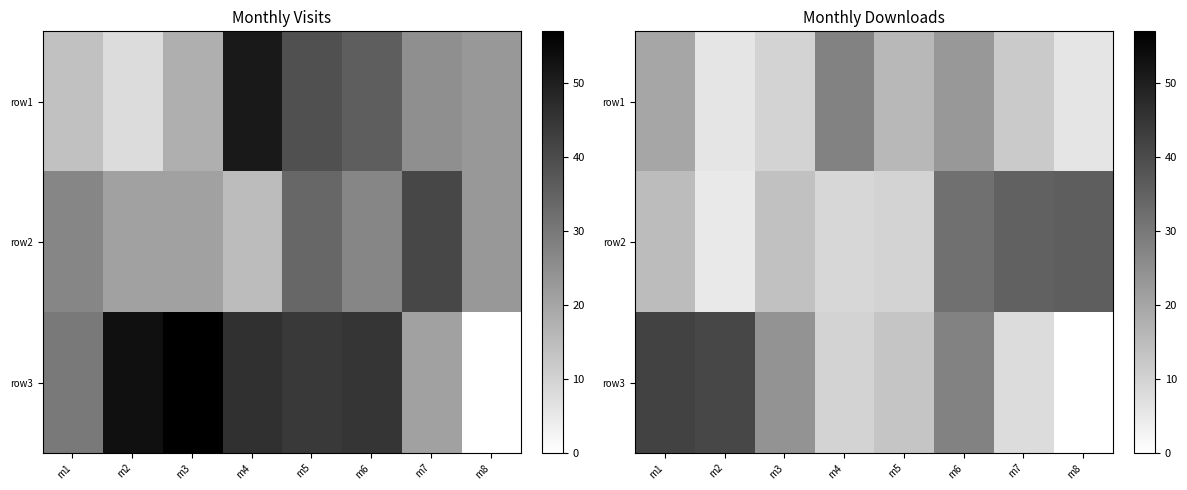

What is the spread (max minus min) of values at m2?

36.0